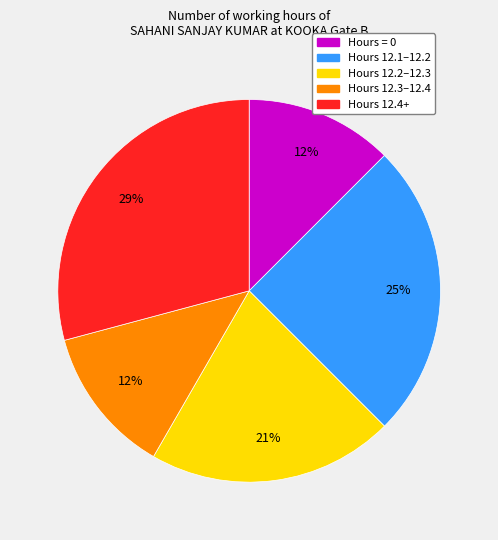

Does any single category account for the majority?

No